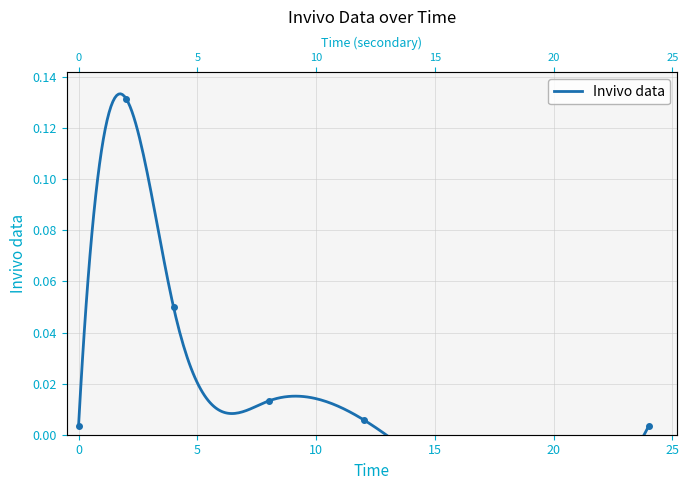

At which category does the data reach its first local peak?

2